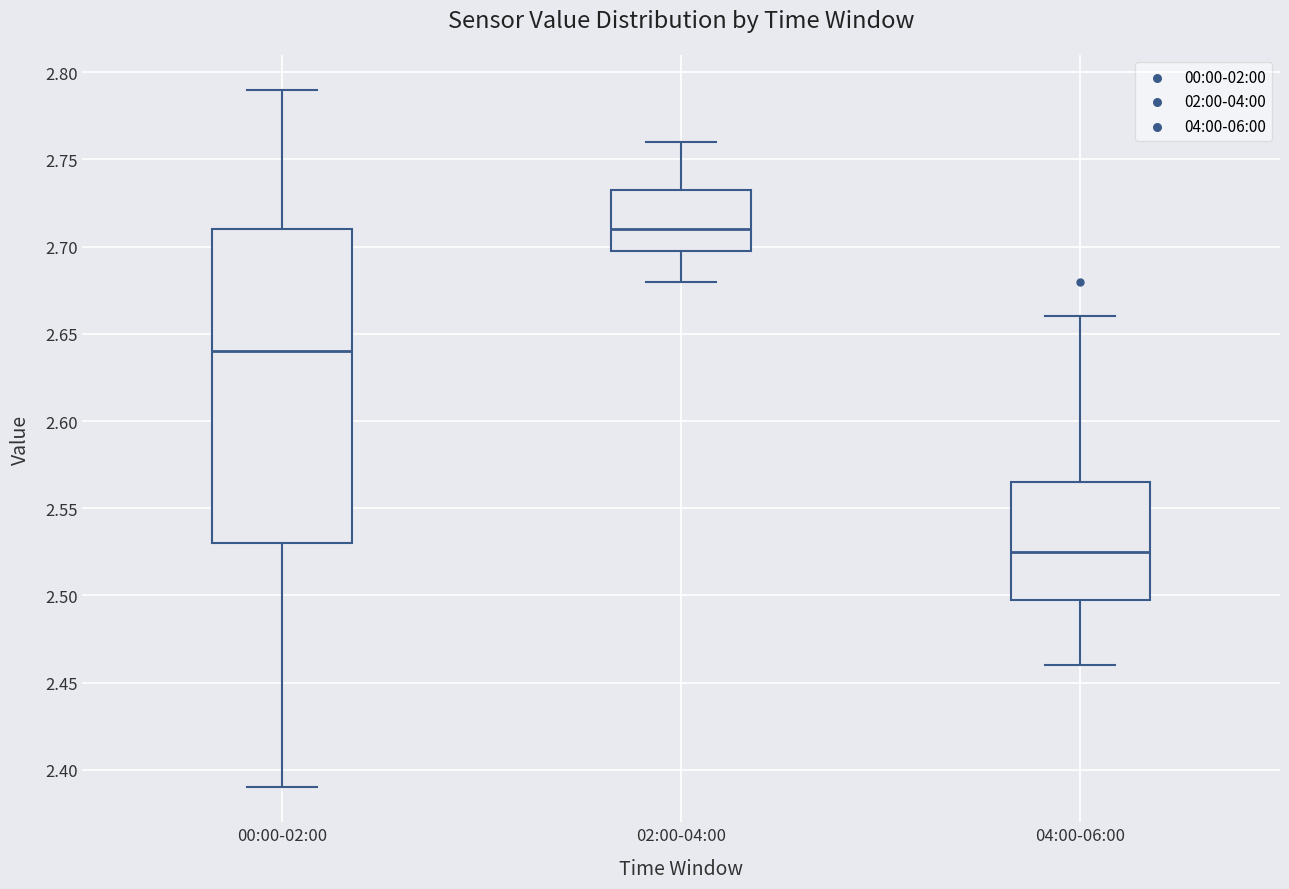

Reading left to right, transcribe this box plot: for each box, give where its median line is, the range the box spans, and where its two whiskers end, as read against the y-axis. The values are not printed on the chart, so give them approximately, as read against the axis.

00:00-02:00: median 2.640, box 2.530 to 2.710, whiskers 2.390 to 2.790
02:00-04:00: median 2.710, box 2.700 to 2.735, whiskers 2.680 to 2.760
04:00-06:00: median 2.525, box 2.500 to 2.565, whiskers 2.460 to 2.660